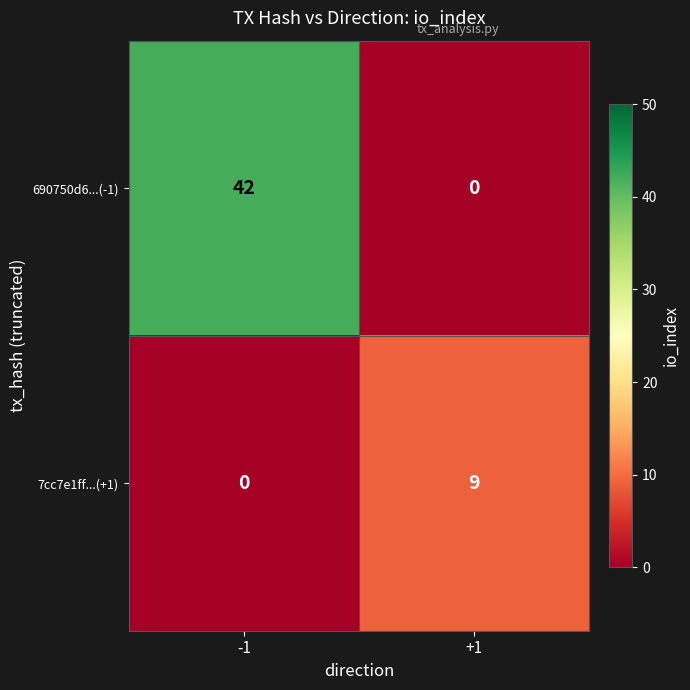

Which series has the largest range (max minus min)?

690750d6...(-1)